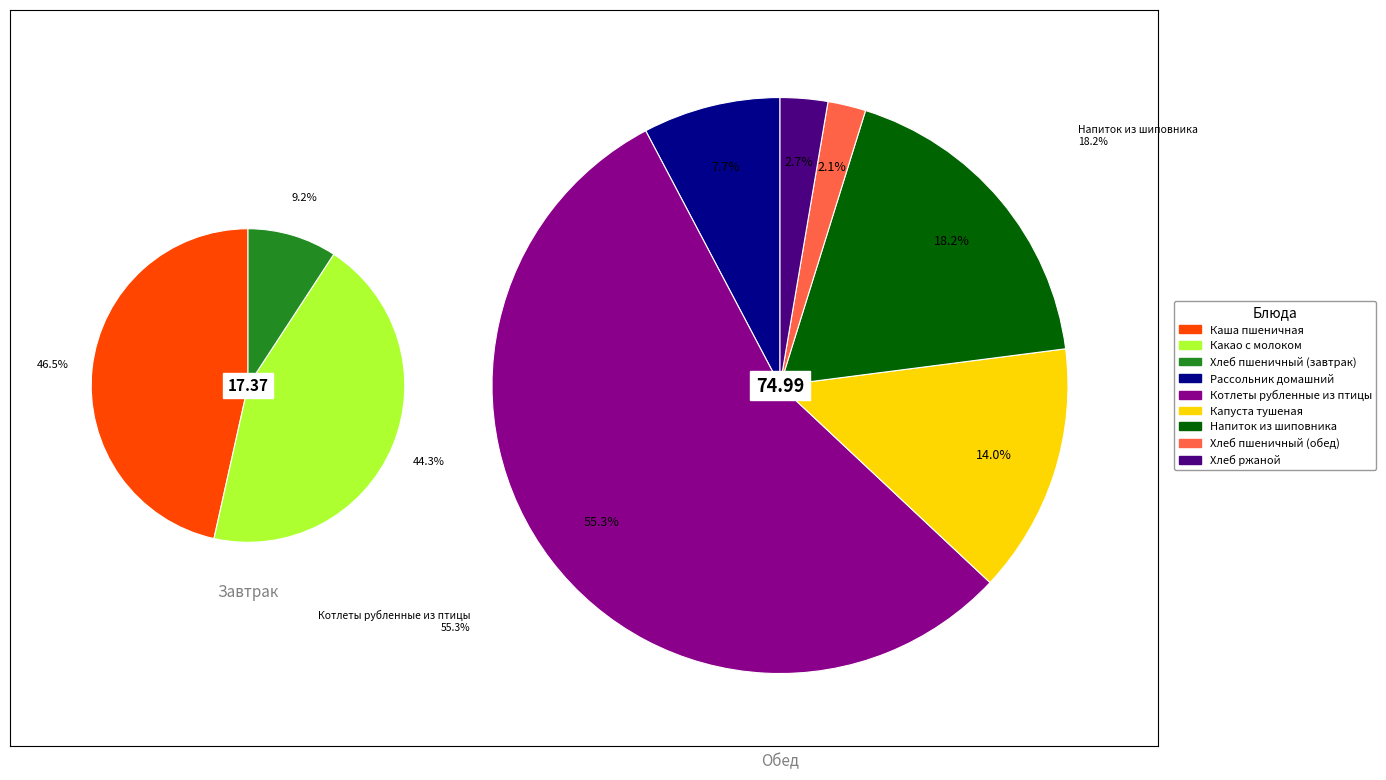

How many slices are in this pie chart?

9